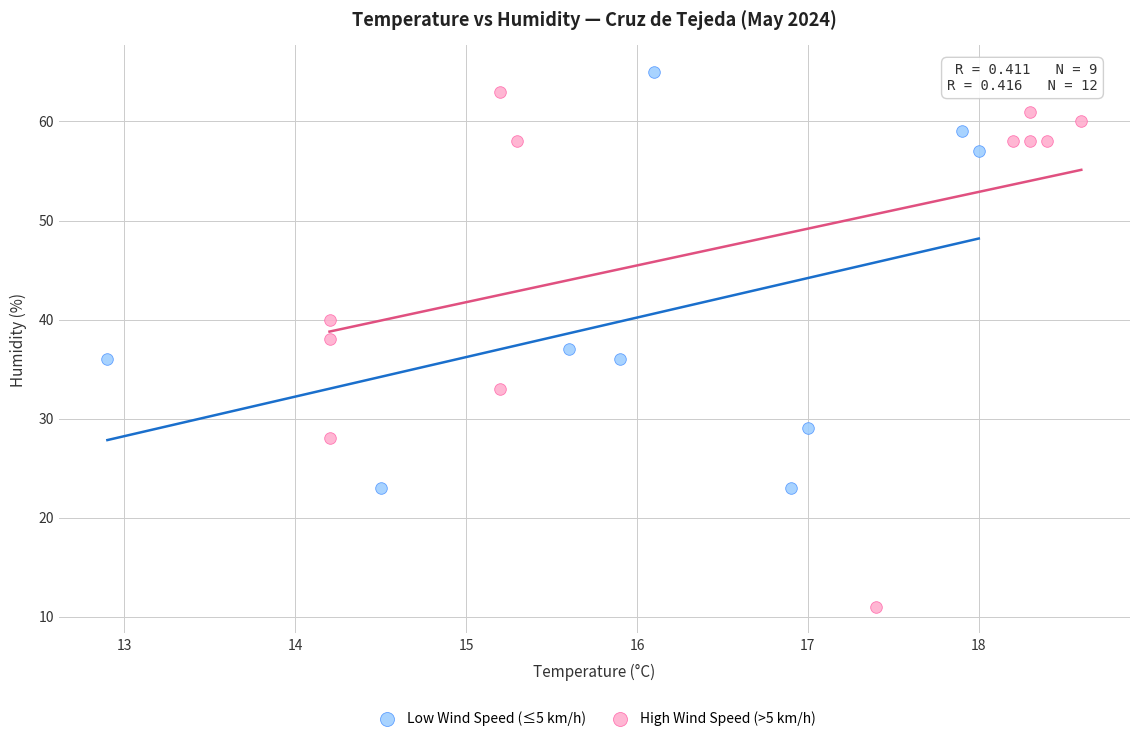

Which series contains the lowest Y value?

High Wind Speed (>5 km/h)